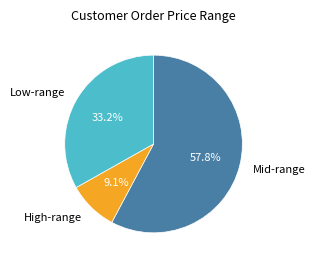

Rank the categories by value from highest to lowest.

Mid-range, Low-range, High-range